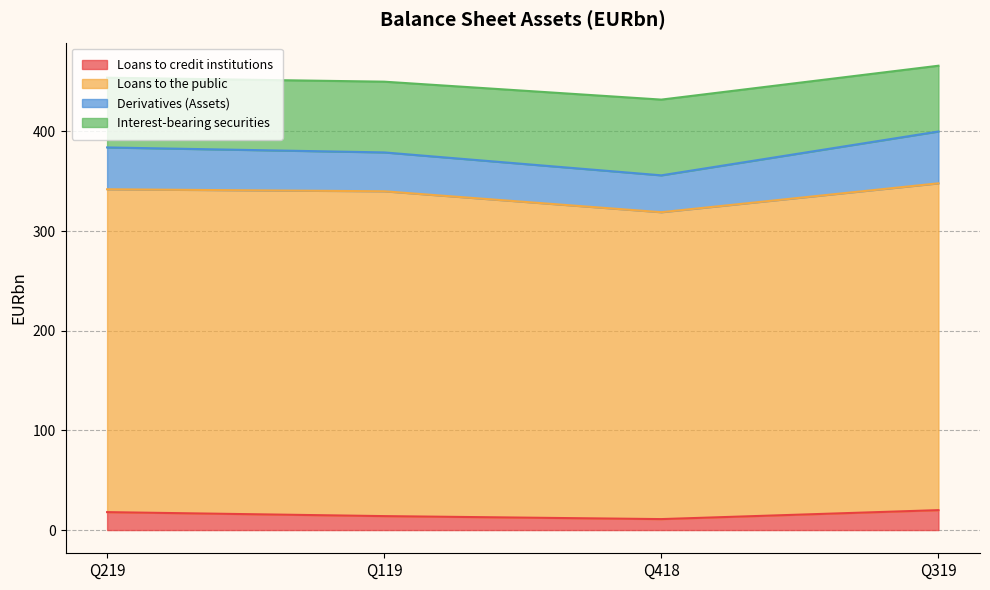

Is it true that Loans to credit institutions equals 11 at Q418?

True